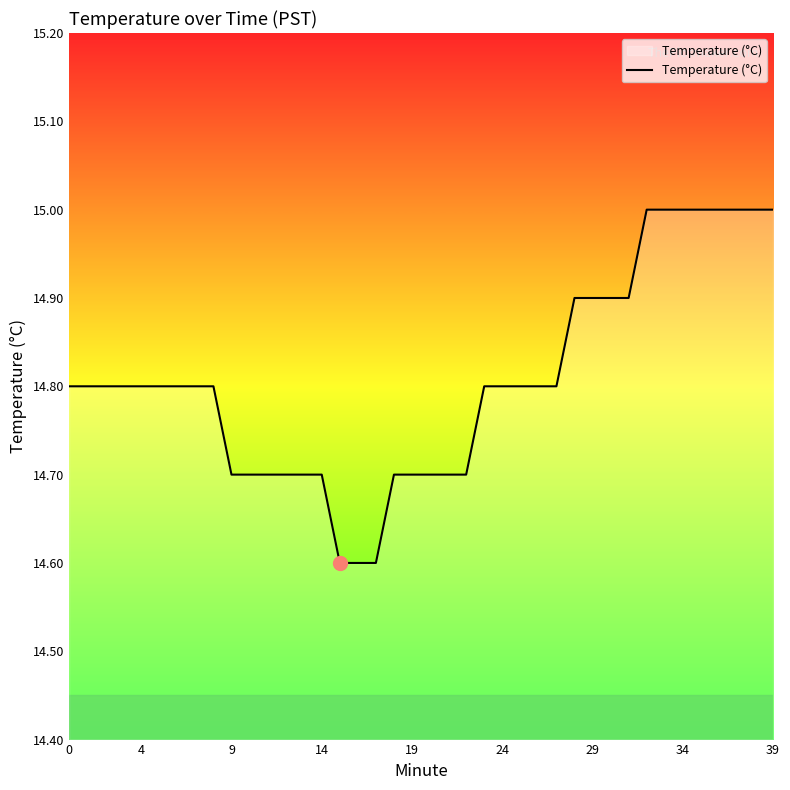

What is the difference between the maximum and minimum values?

0.4